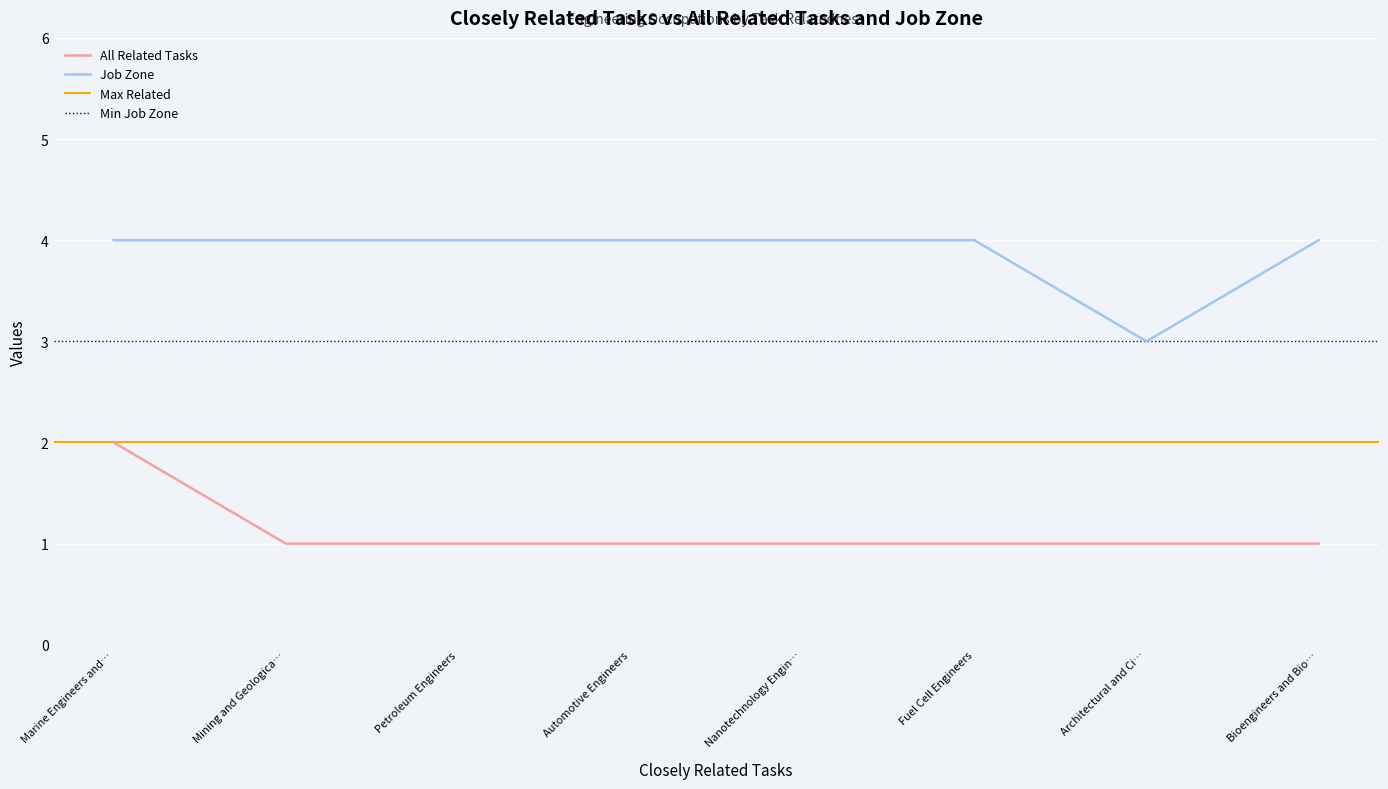

True or false: Job Zone and All Related Tasks intersect in this chart.

False